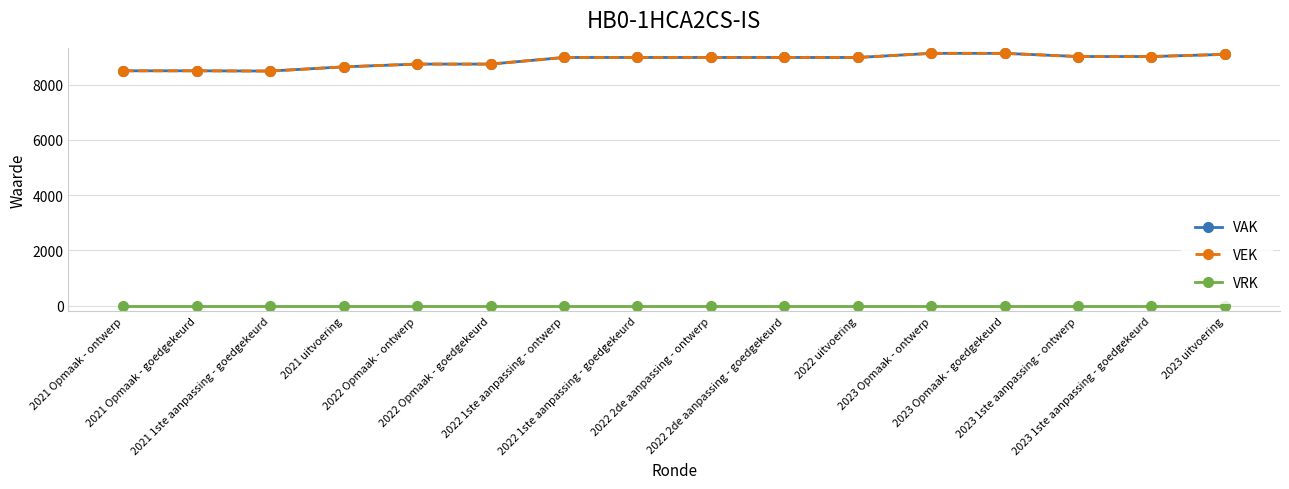

True or false: VAK has more than 0 interior local peaks.

False